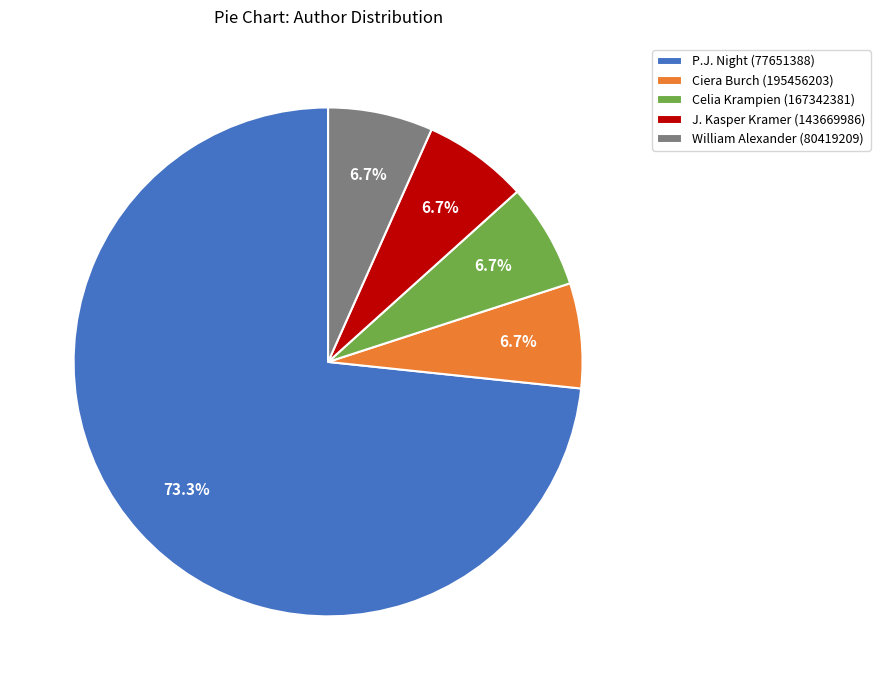

True or false: J. Kasper Kramer (143669986) accounts for 1% of the total.

False